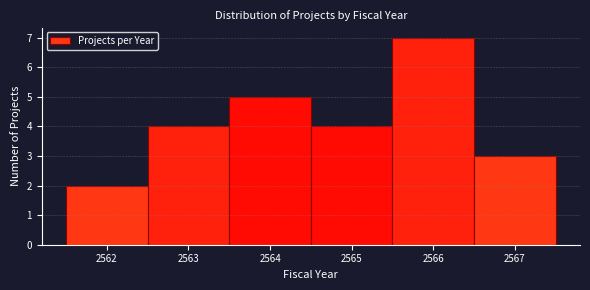

Reading left to right, list every bar in this chart as the range it spans on the x-axis followed by its height. The values are not printed on the chart, so give them approximately, as read against the axis.

2561.5 to 2562.5: 2
2562.5 to 2563.5: 4
2563.5 to 2564.5: 5
2564.5 to 2565.5: 4
2565.5 to 2566.5: 7
2566.5 to 2567.5: 3